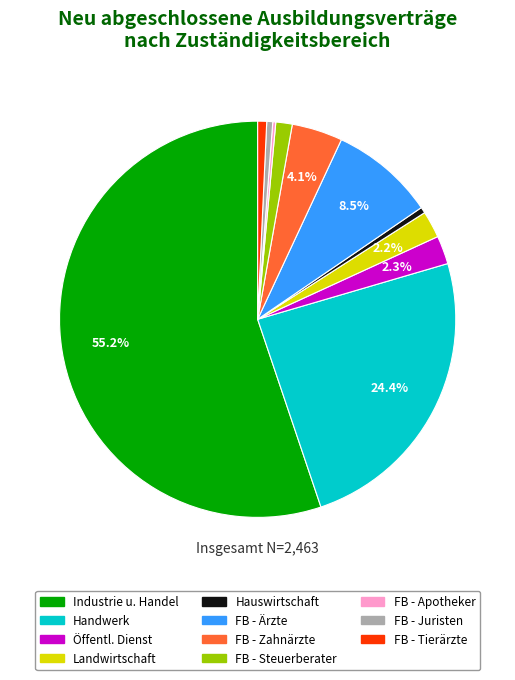

Between FB - Juristen and Öffentl. Dienst, which is larger?

Öffentl. Dienst